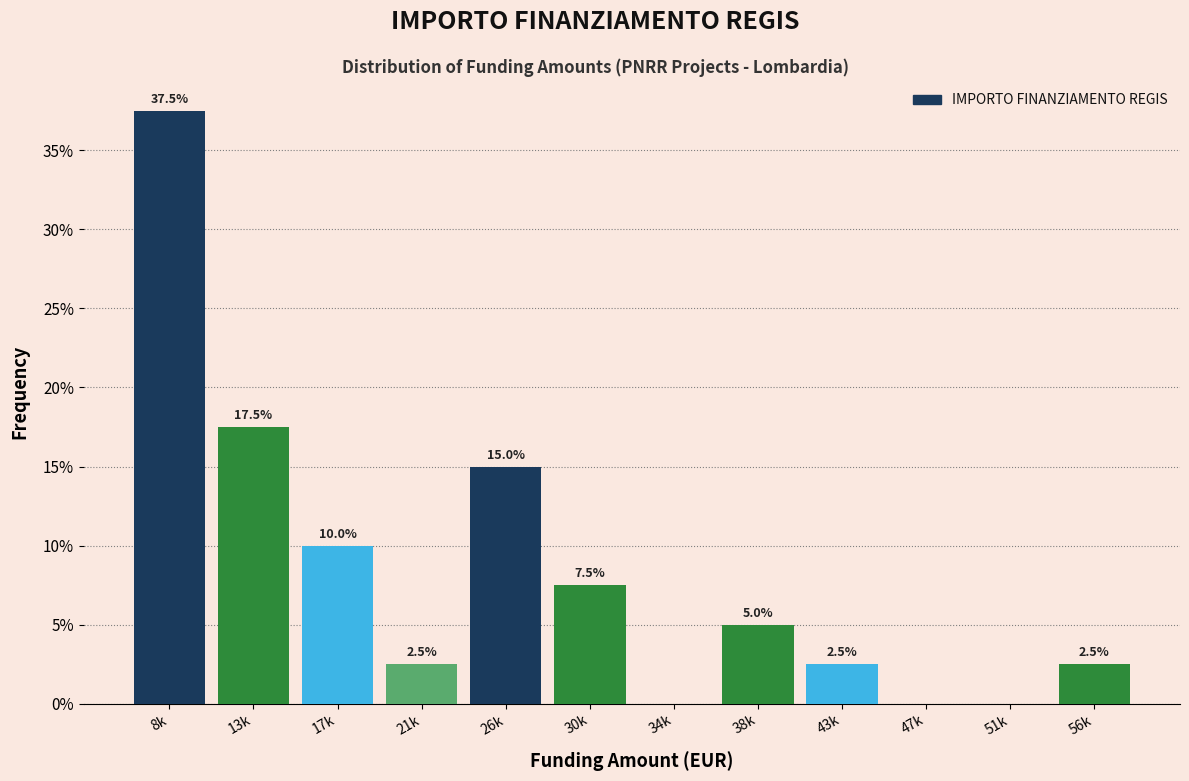

Reading left to right, list all the values displayed in this chart.

8k=37.5	13k=17.5	17k=10.0	21k=2.5	26k=15.0	30k=7.5	34k=0.0	38k=5.0	43k=2.5	47k=0.0	51k=0.0	56k=2.5